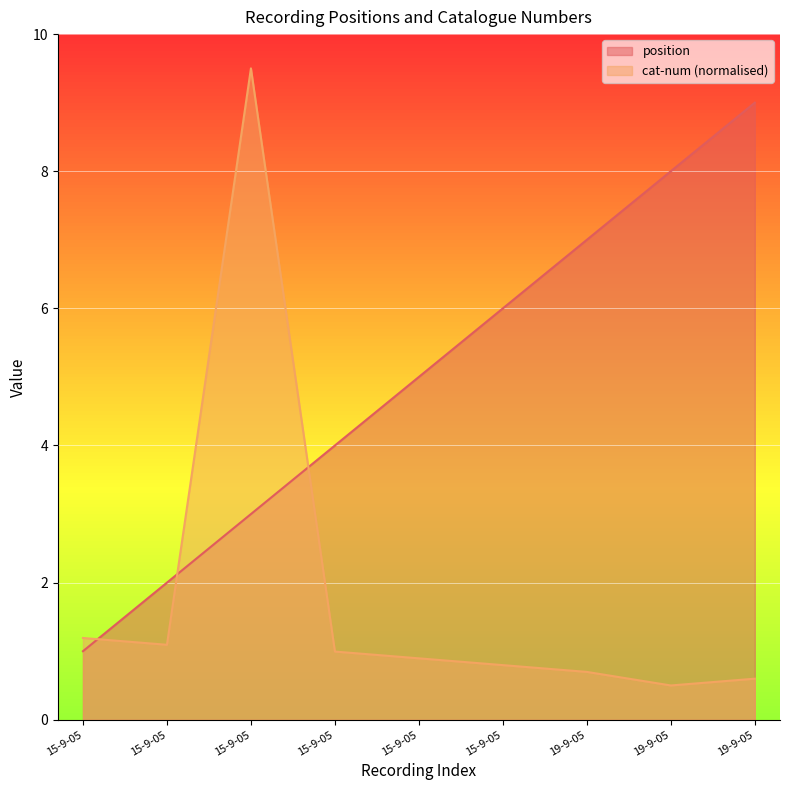

Between 15-9-05 and 19-9-05, which is larger?

19-9-05